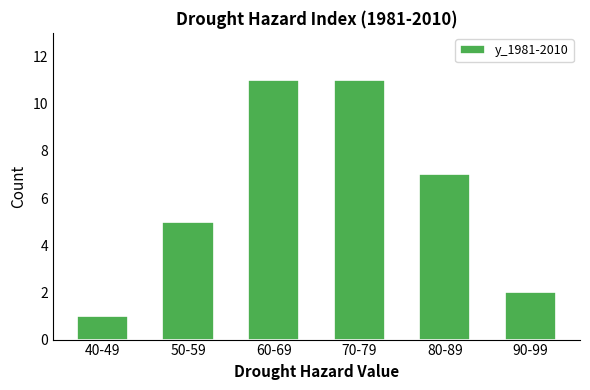

Reading left to right, extract all data points from this chart.

1	5	11	11	7	2